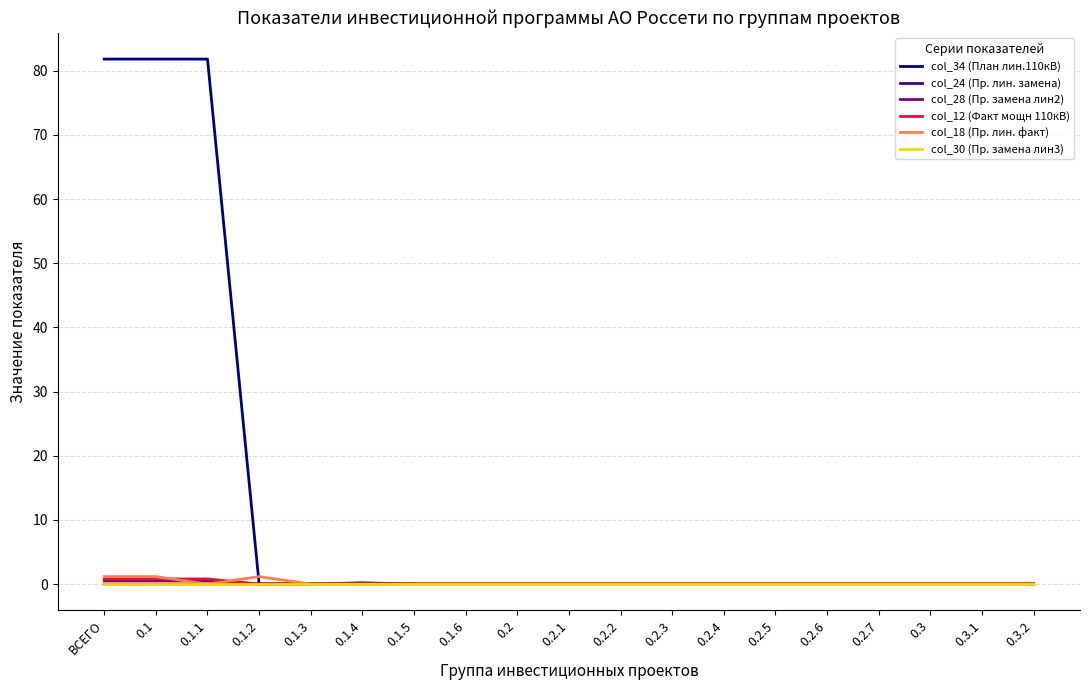

What is the difference between the maximum and minimum values in the col_28 (Пр. замена лин2) series?

0.5